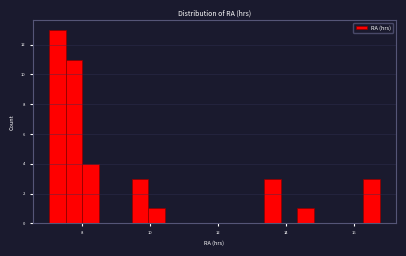

Read against the x-axis, roughly where is the centre of the tallest bar?

7.2